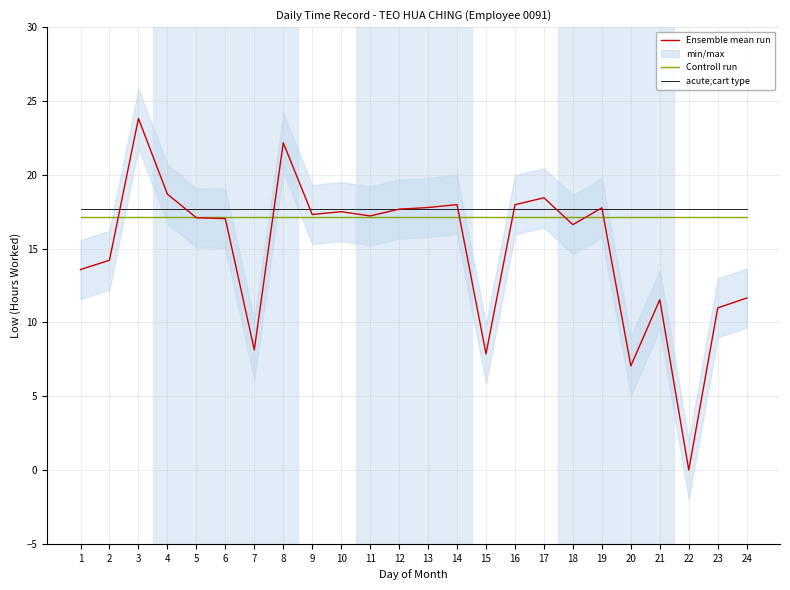

What is the maximum value shown in the chart?

23.8